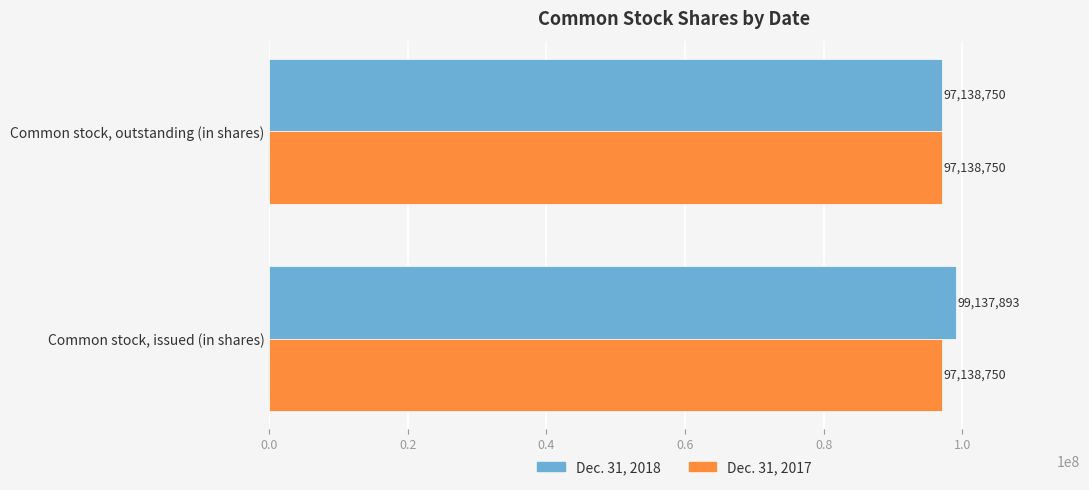

True or false: Dec. 31, 2017 has a value of 97138750 at Common stock, outstanding (in shares).

True